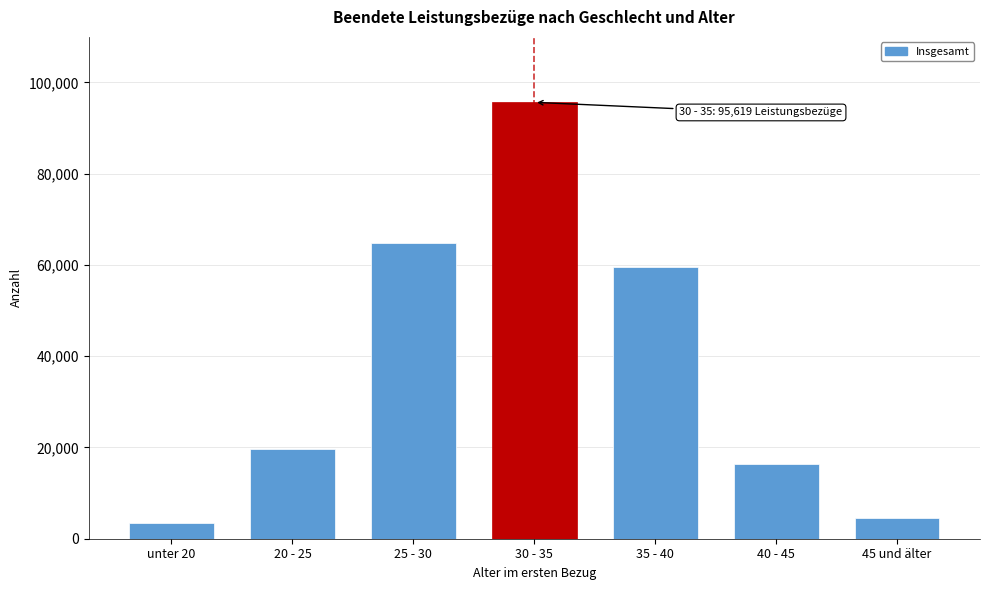

Reading left to right, list all the values displayed in this chart.

3346	19698	64799	95619	59545	16446	4459